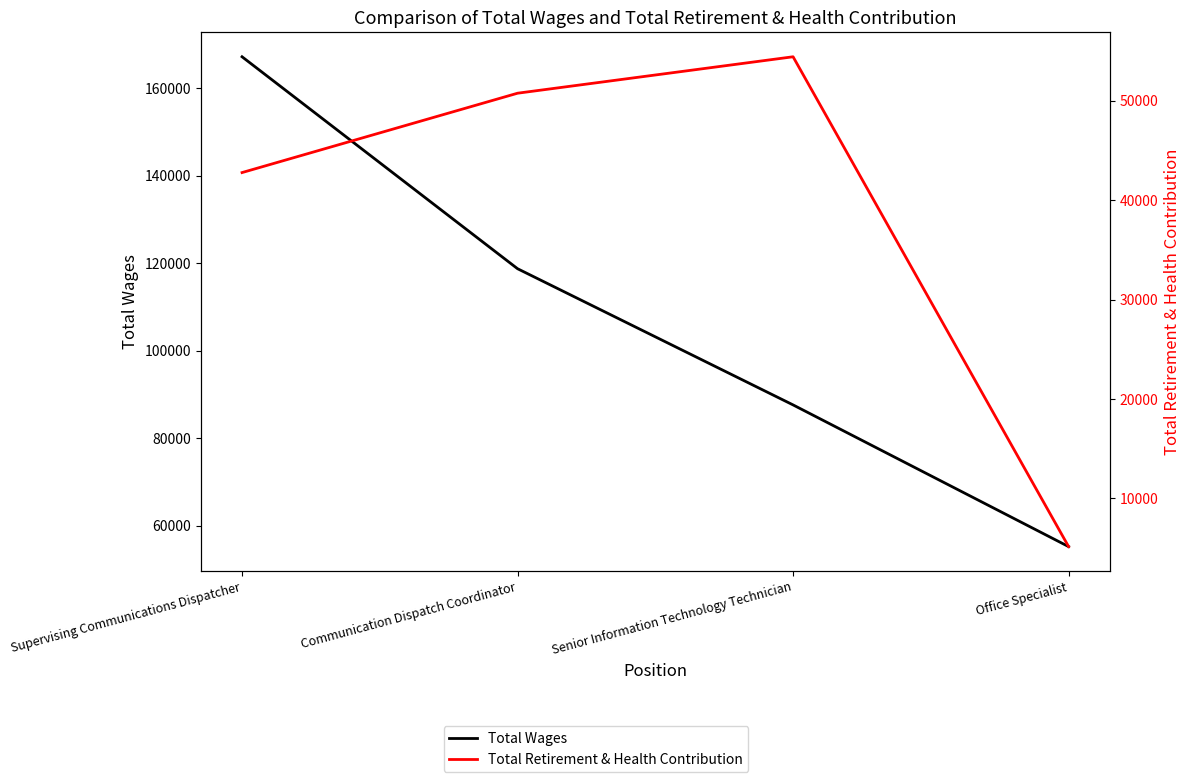

Reading left to right, transcribe all the data shown in this chart.

Total Wages: Supervising Communications Dispatcher=167148	Communication Dispatch Coordinator=118734	Senior Information Technology Technician=87625	Office Specialist=55261
Total Retirement & Health Contribution: Supervising Communications Dispatcher=42766	Communication Dispatch Coordinator=50745	Senior Information Technology Technician=54409	Office Specialist=5163